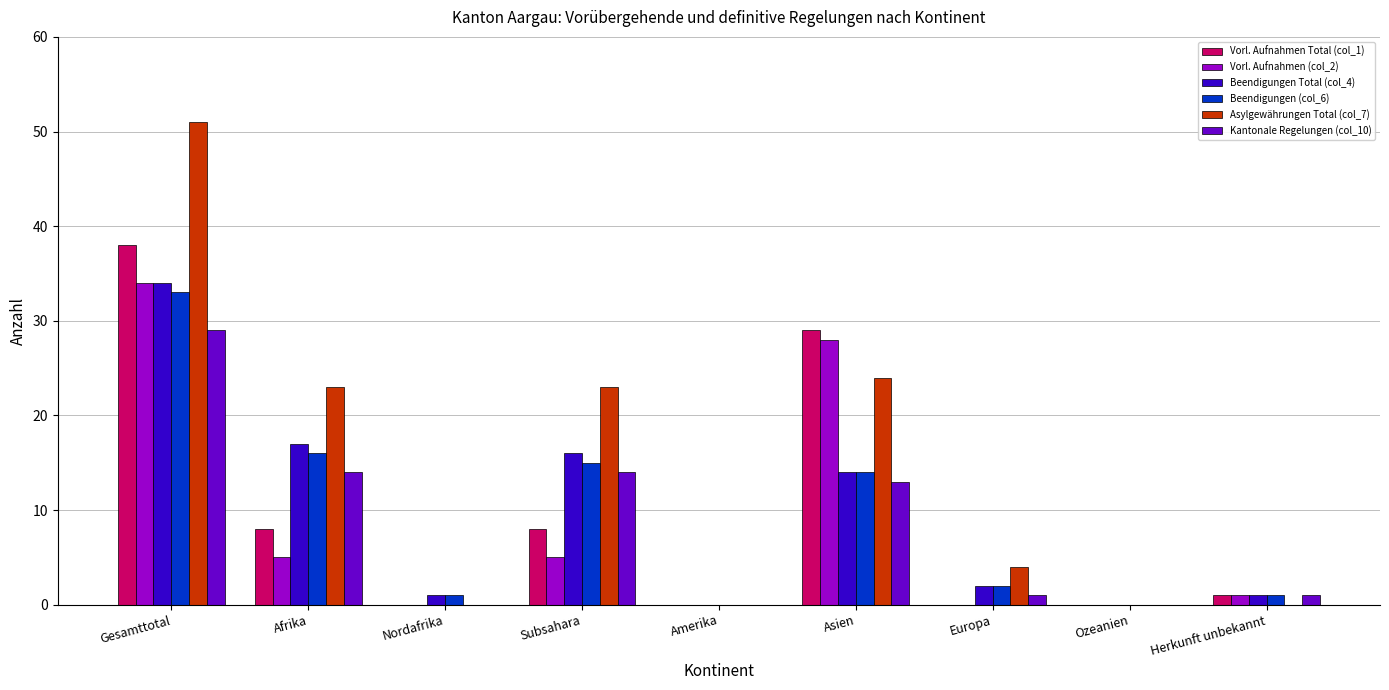

Are the bars horizontal?

No